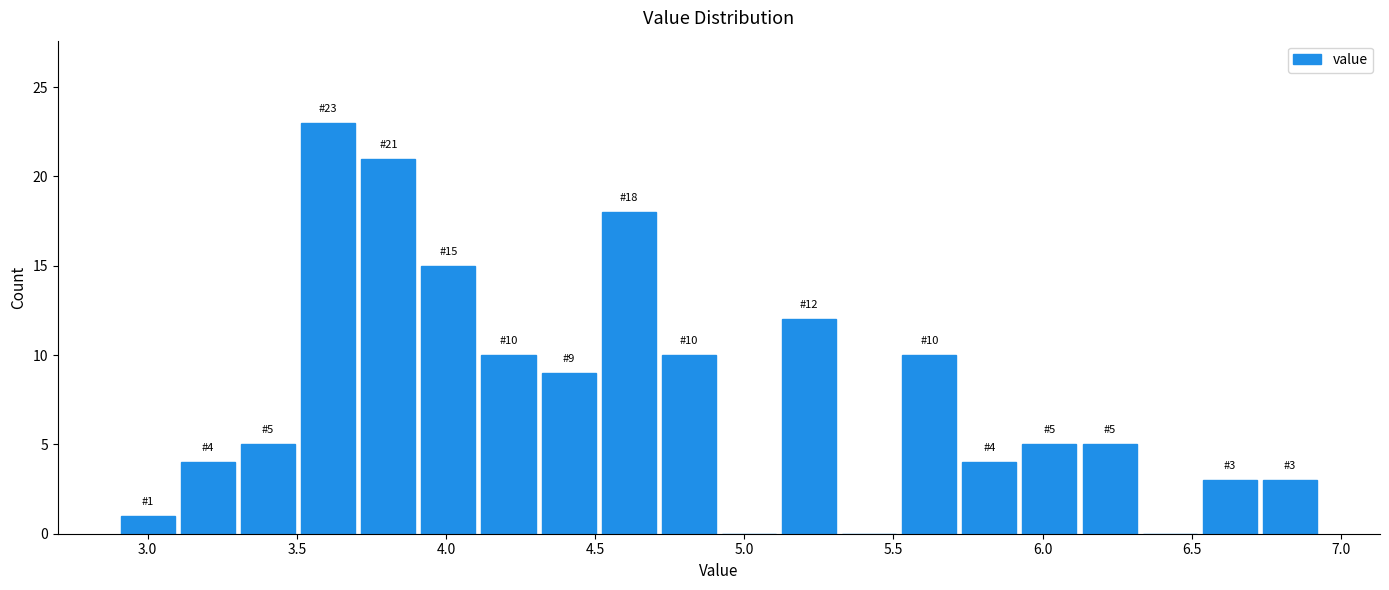

Which range on the x-axis has the tallest bar?

3.50 to 3.70